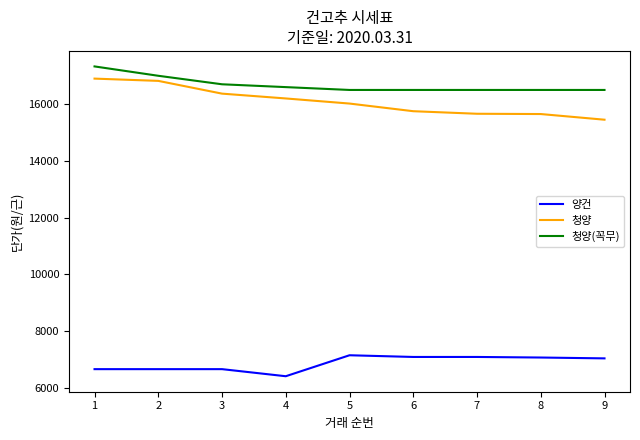

What is the total value across all series at 3?

39720